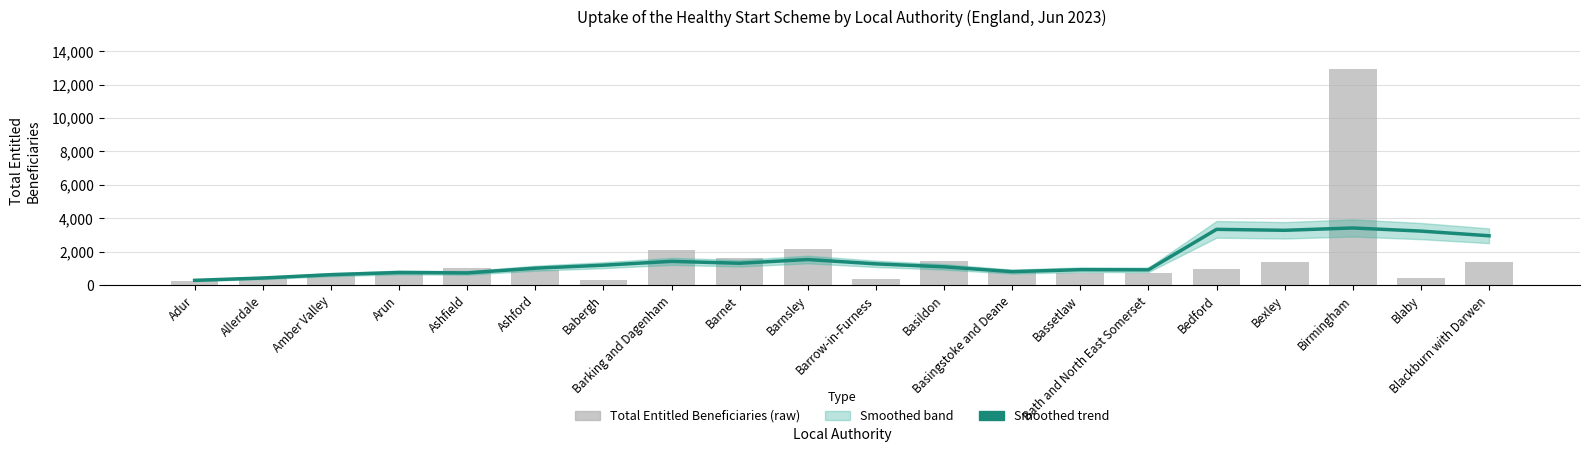

At which label is Total Entitled Beneficiaries (raw) closest to 6592?

Barnsley